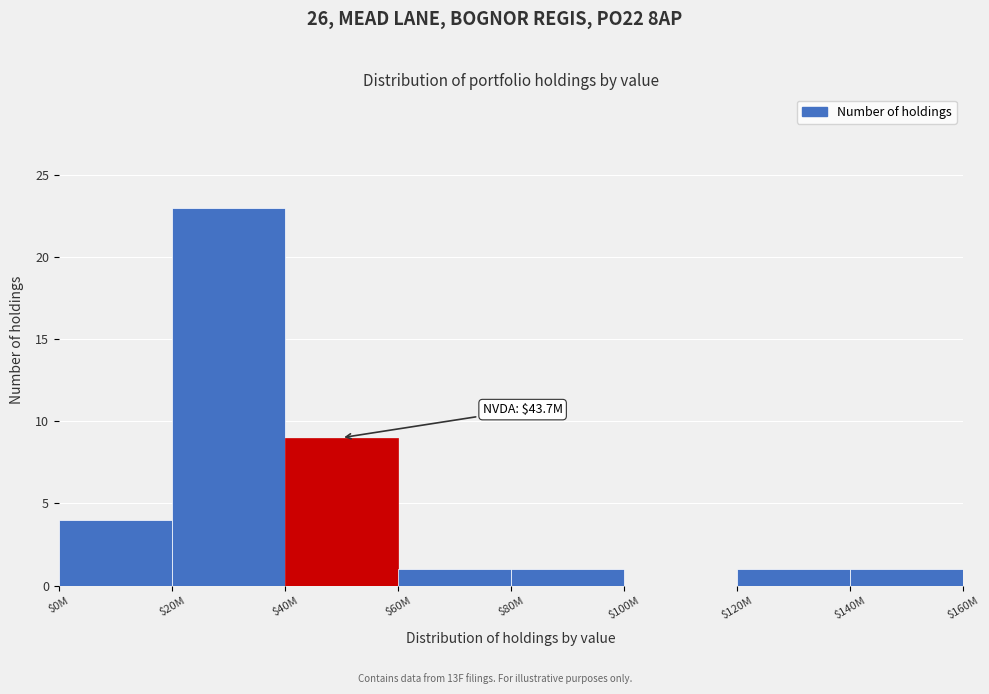

True or false: the data shows 1 at $60M.

True